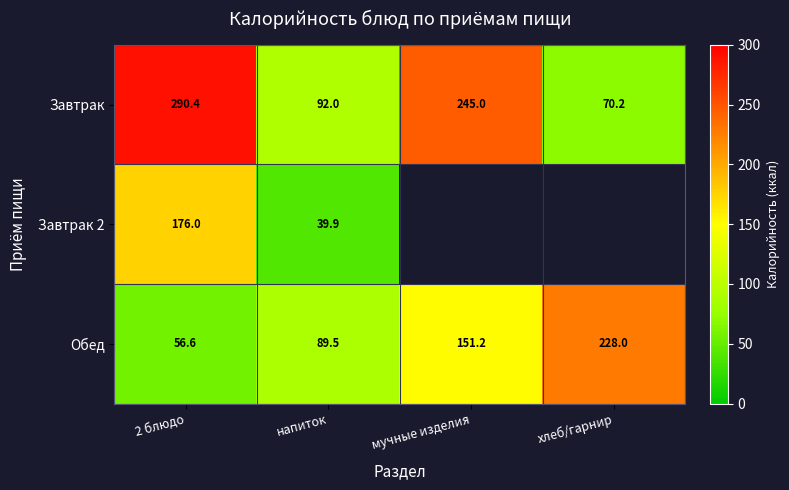

At which label does Обед first exceed 151?

мучные изделия